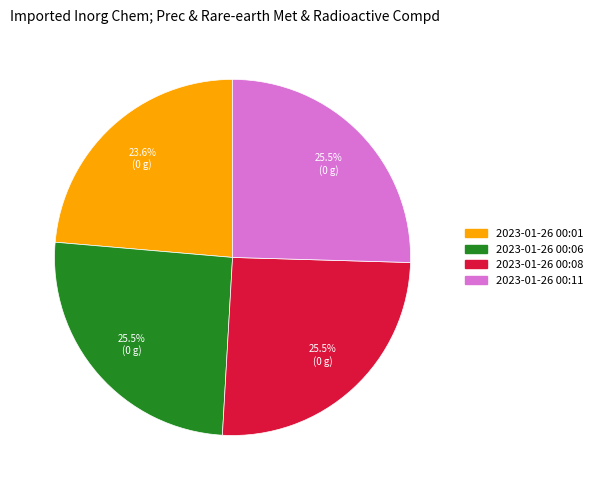

Approximately how many times larger is the value at 2023-01-26 00:11 compared to 2023-01-26 00:06?

1.0